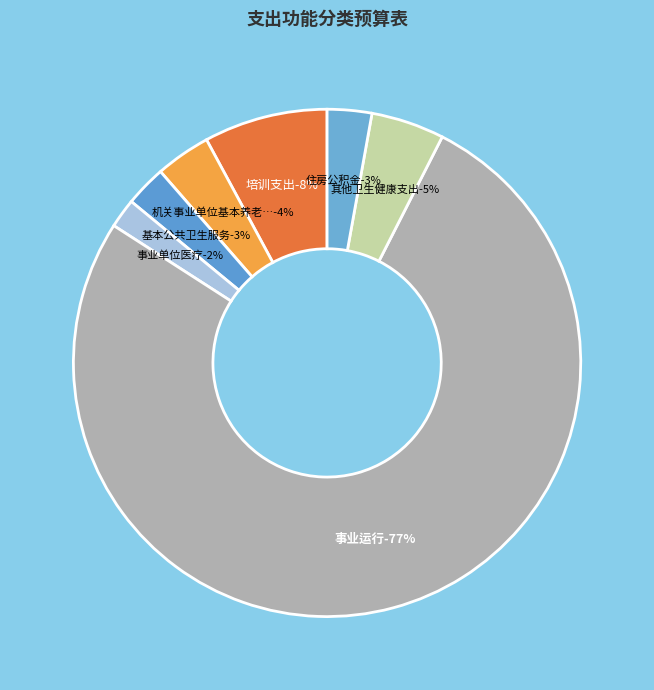

To the nearest percent, what is the average slice percentage?

14%